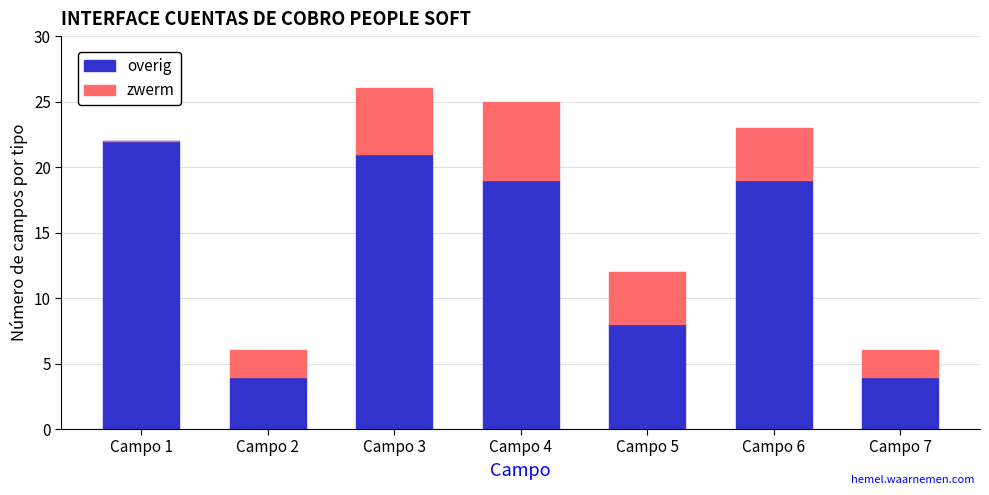

How many series are shown in this chart?

2